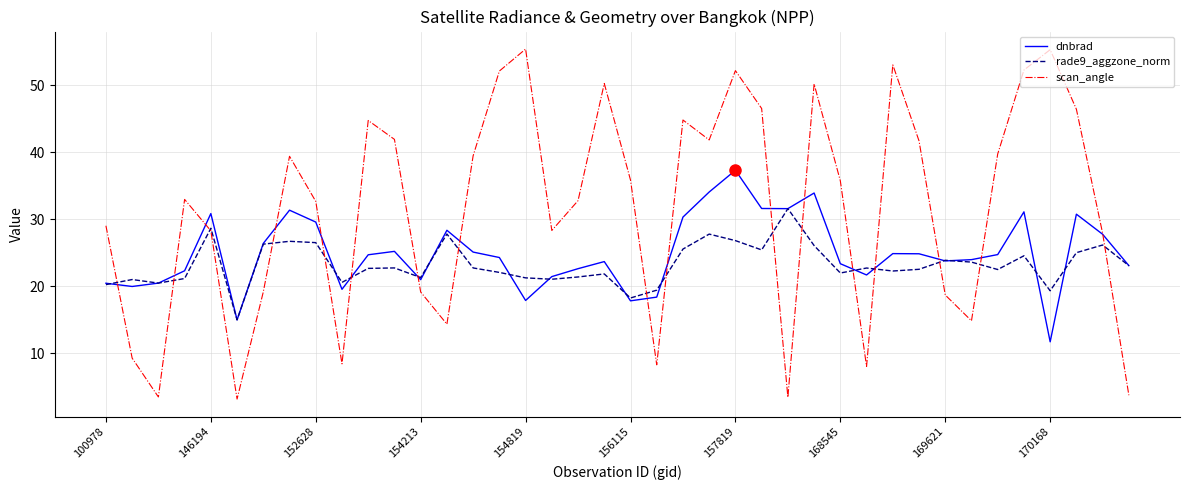

What is the lowest value of the rade9_aggzone_norm series?

15.0